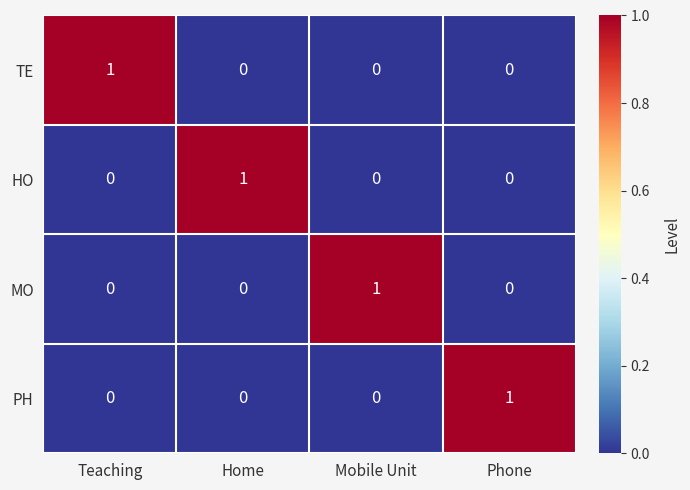

The value of HO at Mobile Unit is 0. True or false?

True